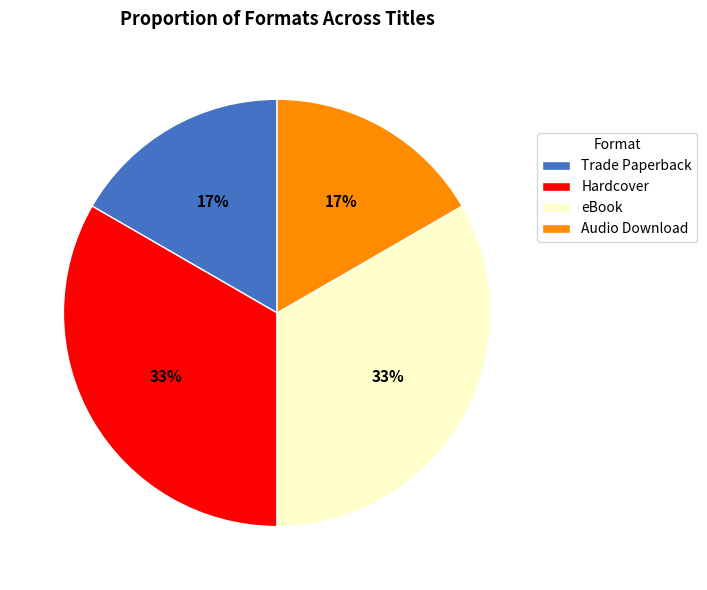

Approximately how many times larger is the value at Audio Download compared to Hardcover?

0.5